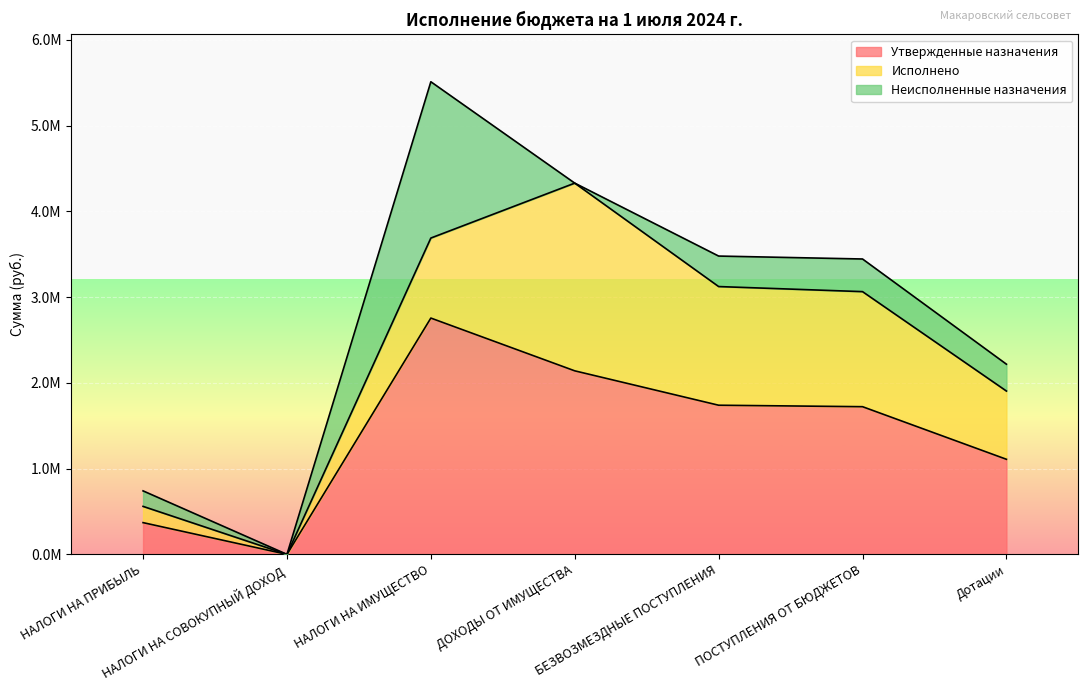

At how many categories does at least one series exceed 2042894?

2